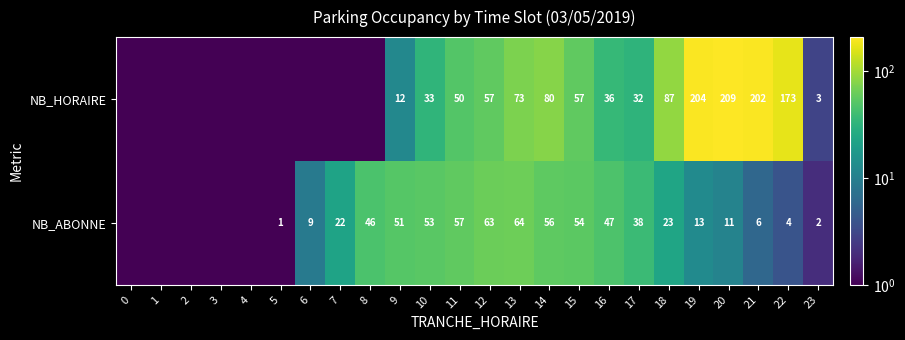

What is the sum of the NB_HORAIRE values at 18 and 19?

291.0